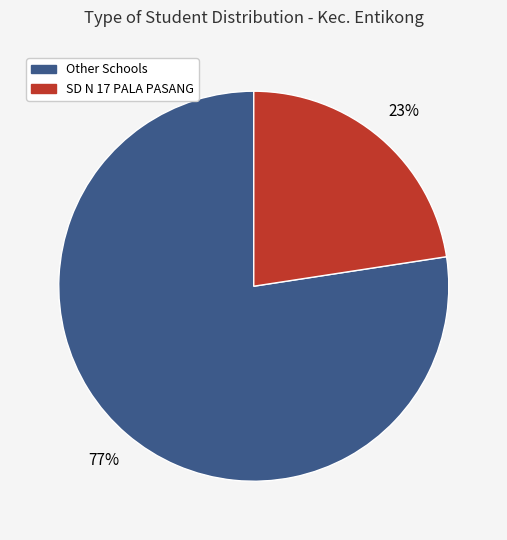

Is there any slice that represents more than half of the pie?

Yes